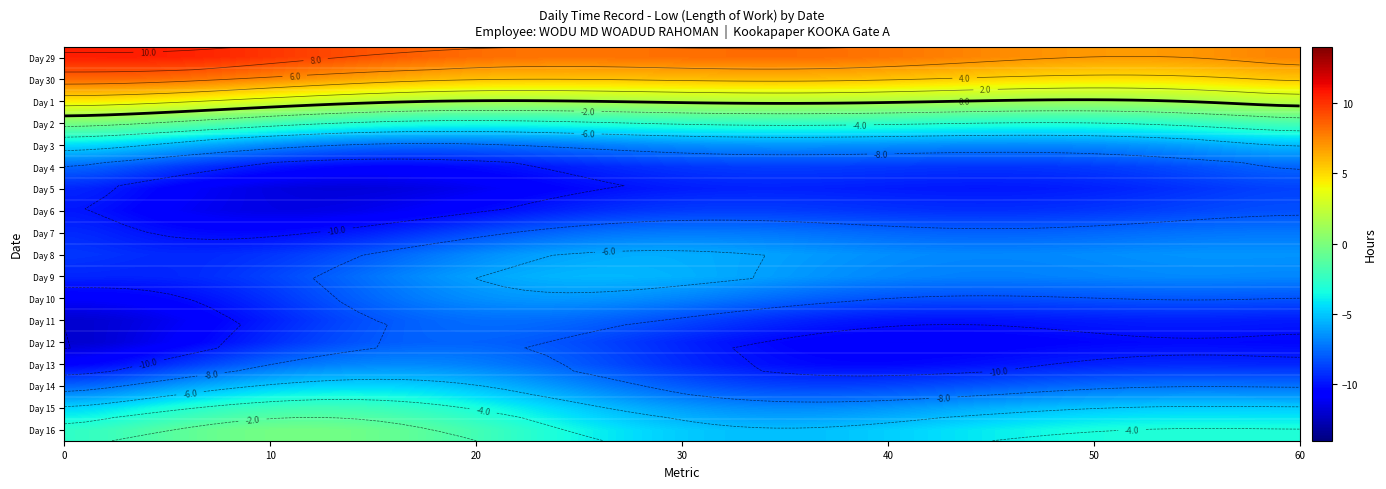

Is the value of 10 at 11 greater than the value of 11 at 8?

No